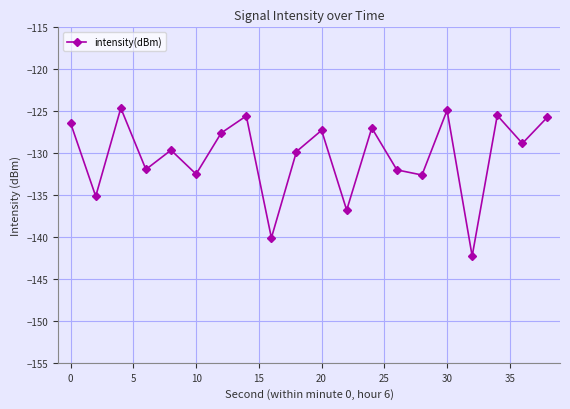

What is the difference between the second highest and minimum values?

17.4